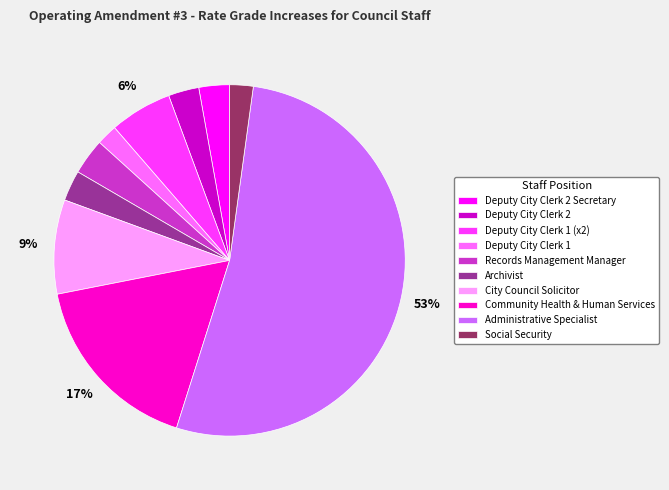

Count the number of slices in the pie.

10